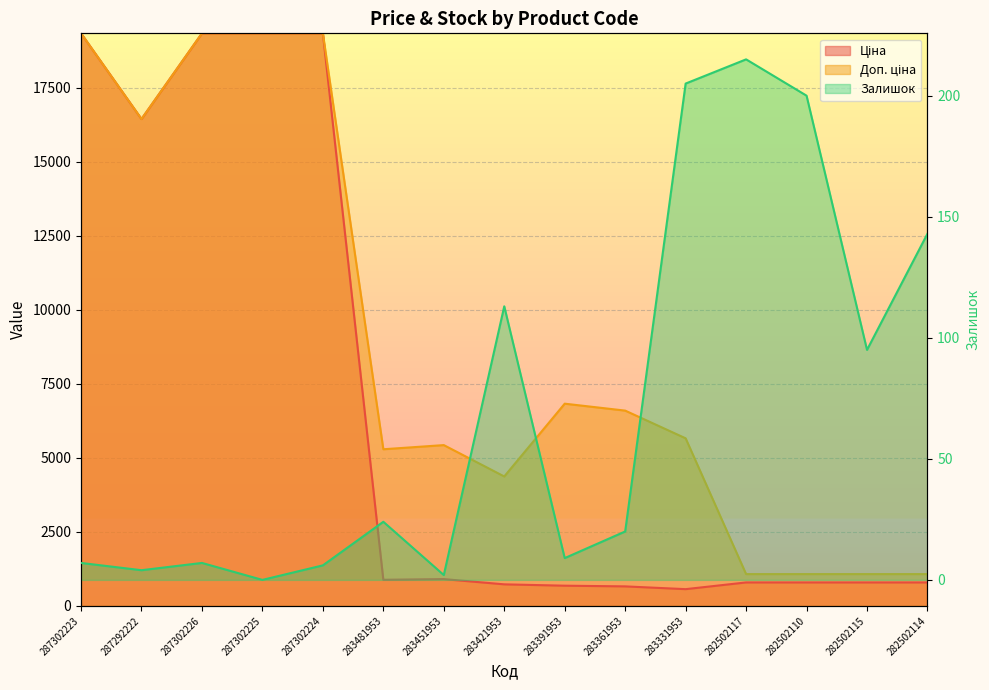

What is the sum of the Ціна values at 283391953 and 287302223?

20026.2